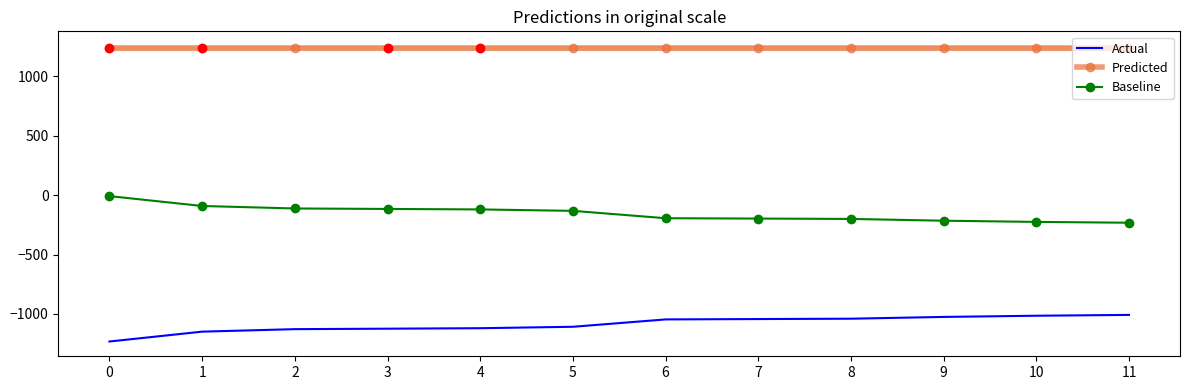

List the series in order of their overall mean, lowest first.

Actual, Baseline, Predicted